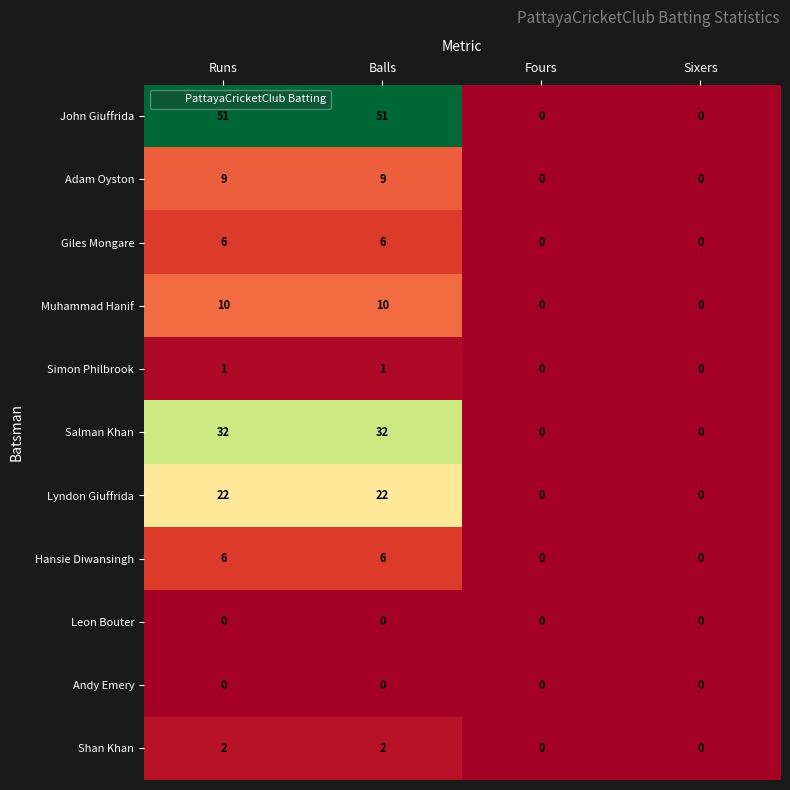

What is the approximate value of Muhammad Hanif at Runs?

10